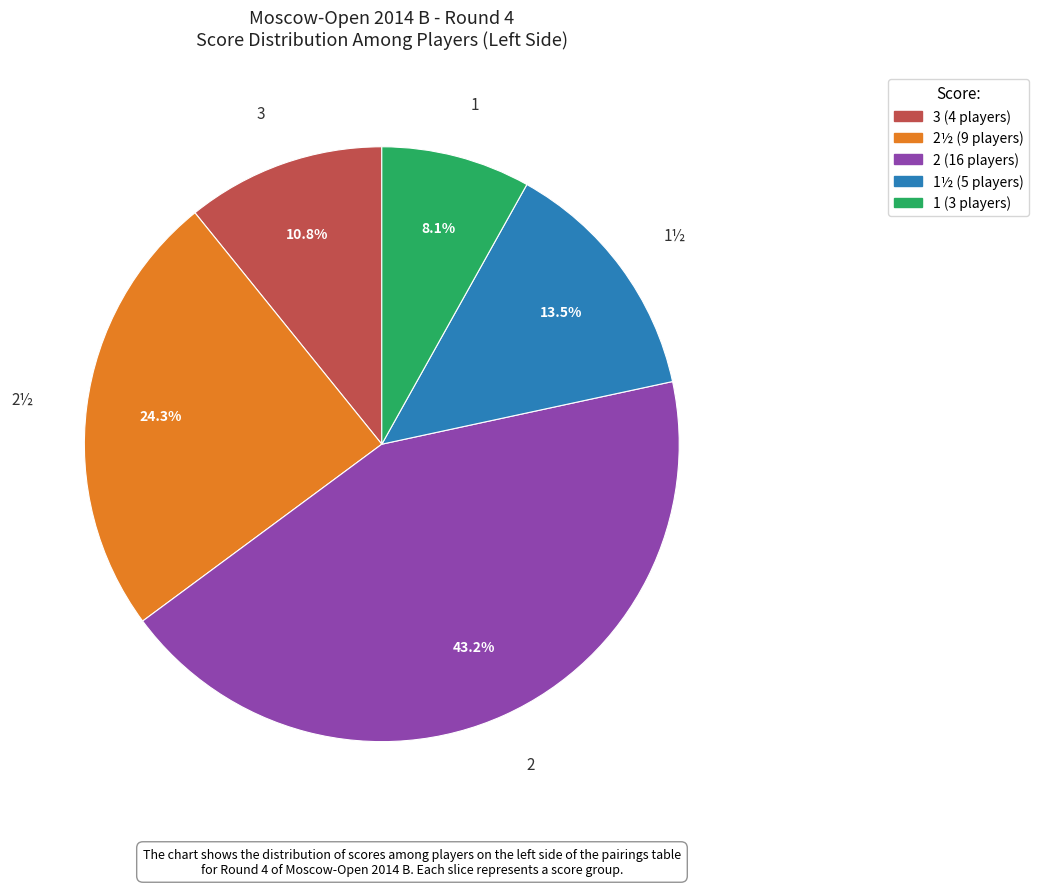

Is there a majority slice in this chart?

No